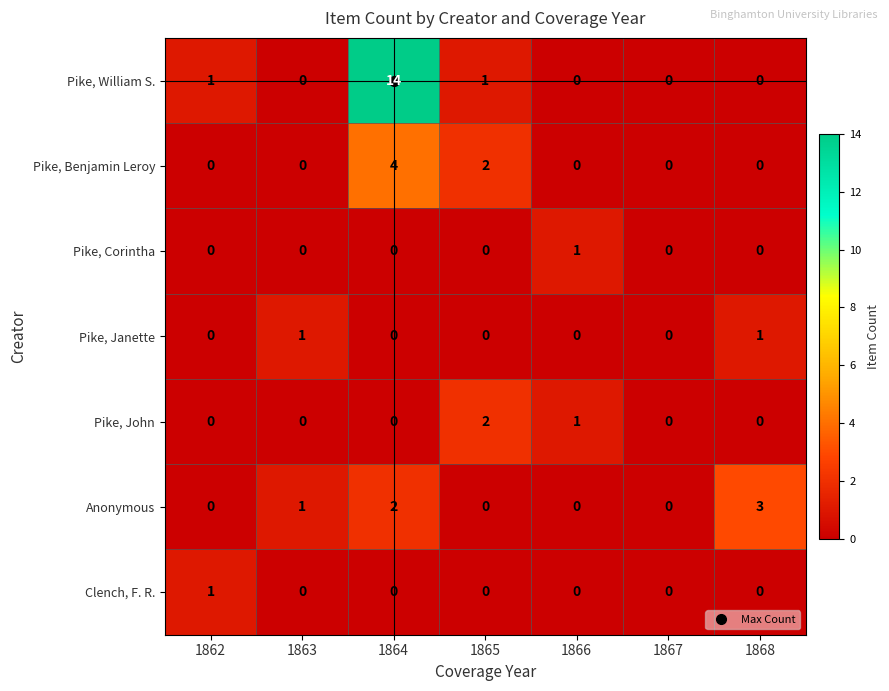

True or false: Pike, John has a value of -1 at 1867.

False